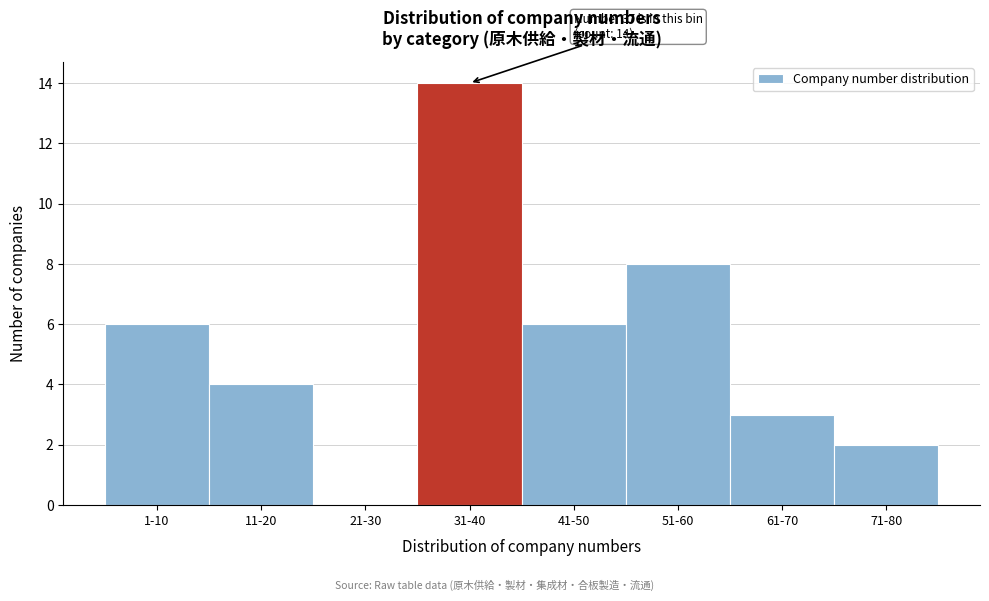

Reading right to left, what are all the values shown in this chart?

71-80=2	61-70=3	51-60=8	41-50=6	31-40=14	21-30=0	11-20=4	1-10=6